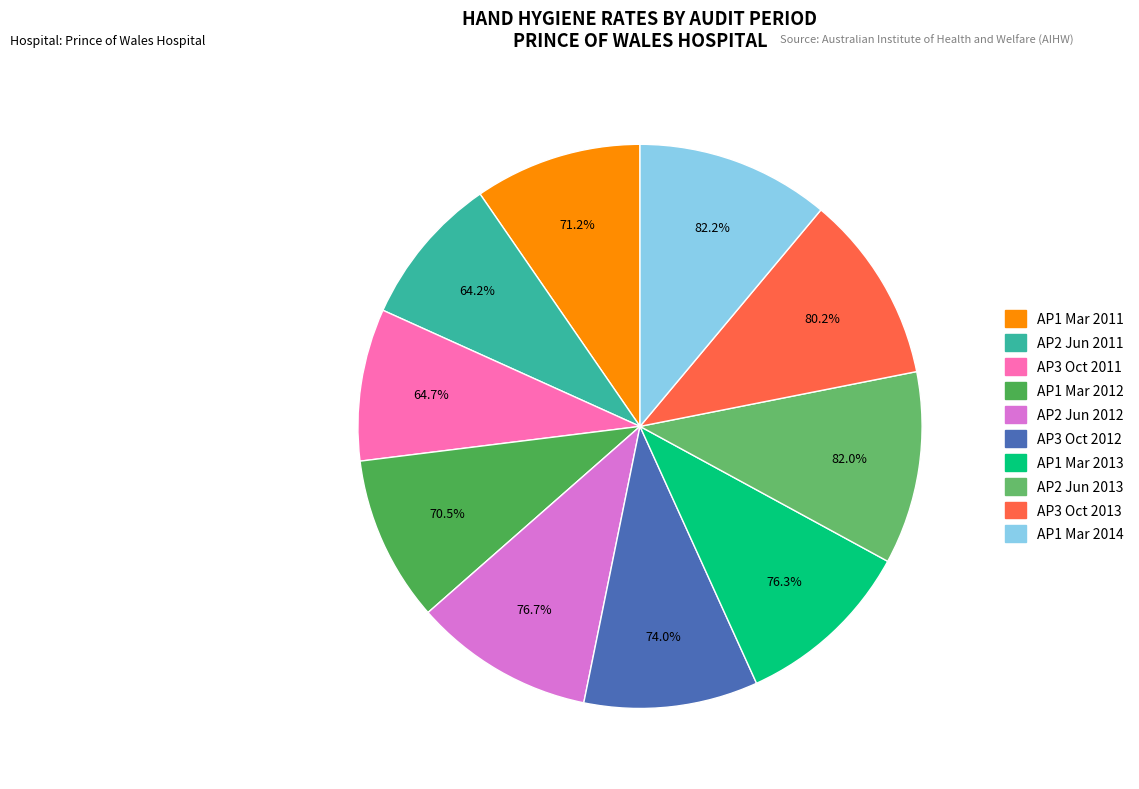

How many segments does this pie chart have?

10